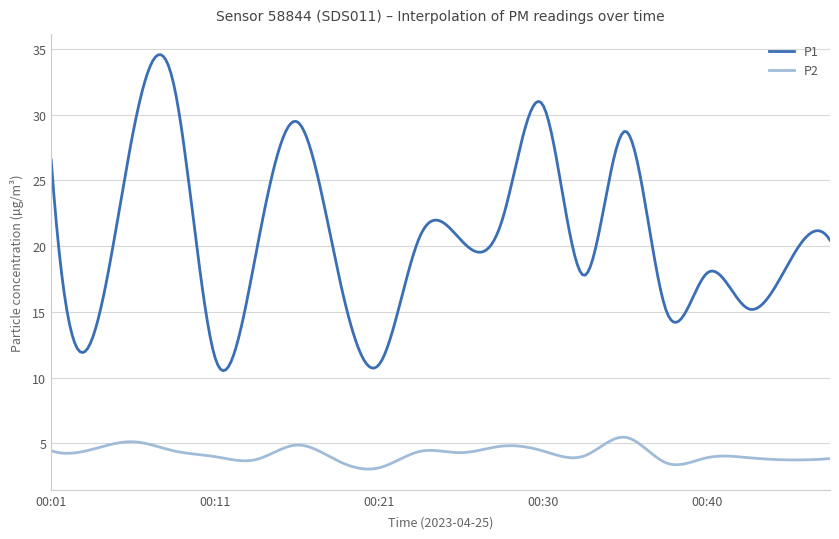

What is the difference between the maximum and minimum values in the P2 series?

2.4